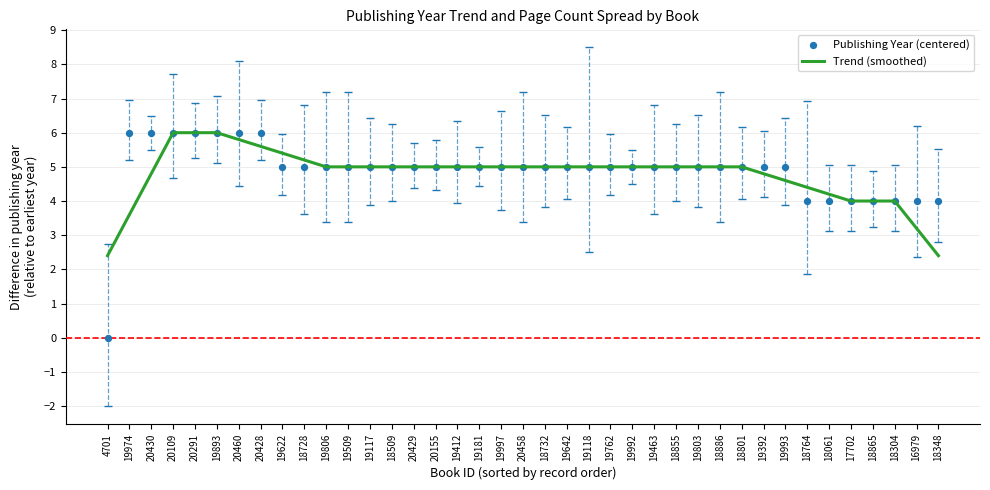

At which category is the sum across all series the highest?

20109